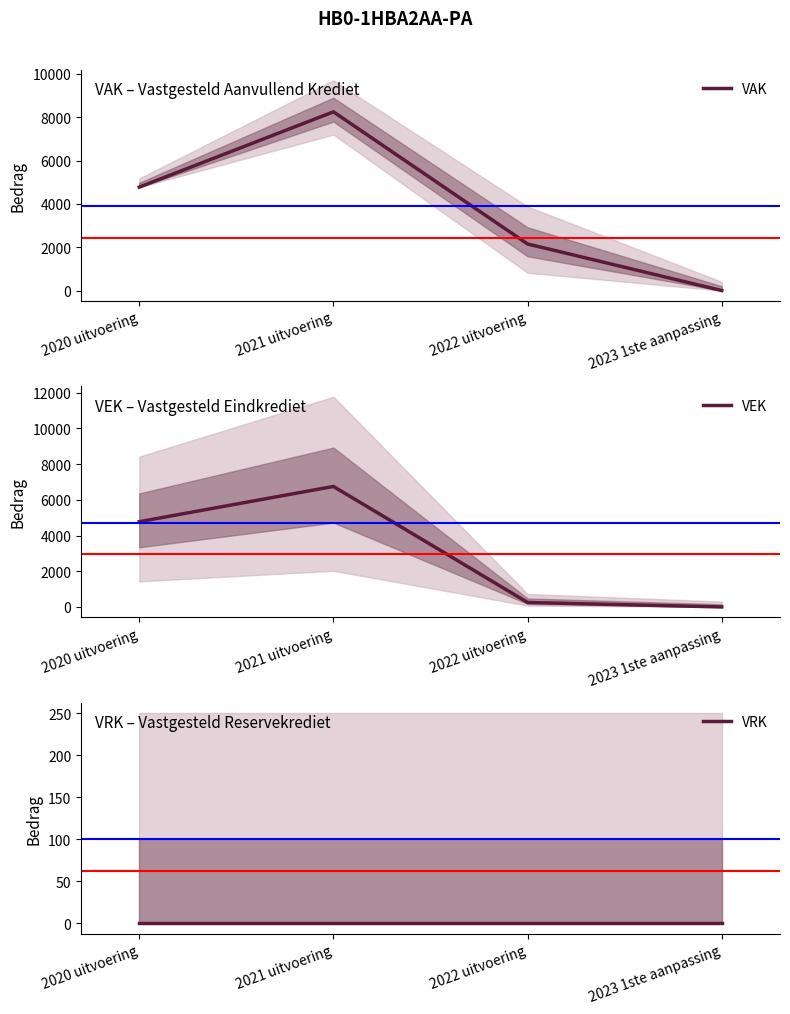

List the series in order of their overall mean, highest first.

VAK, VEK, VRK